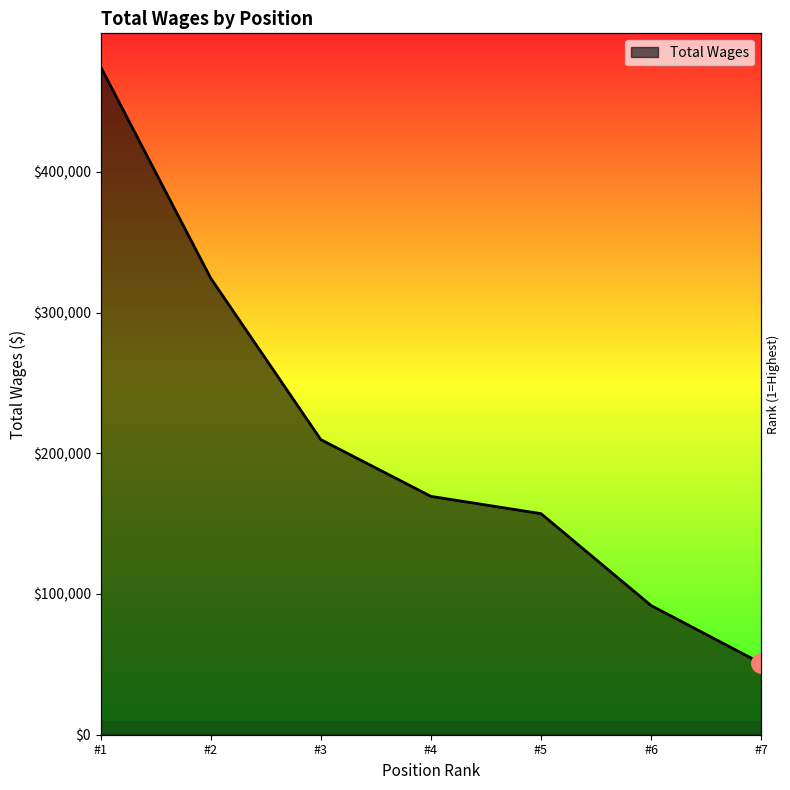

True or false: there are more than 2 points higher than both neighbors.

False